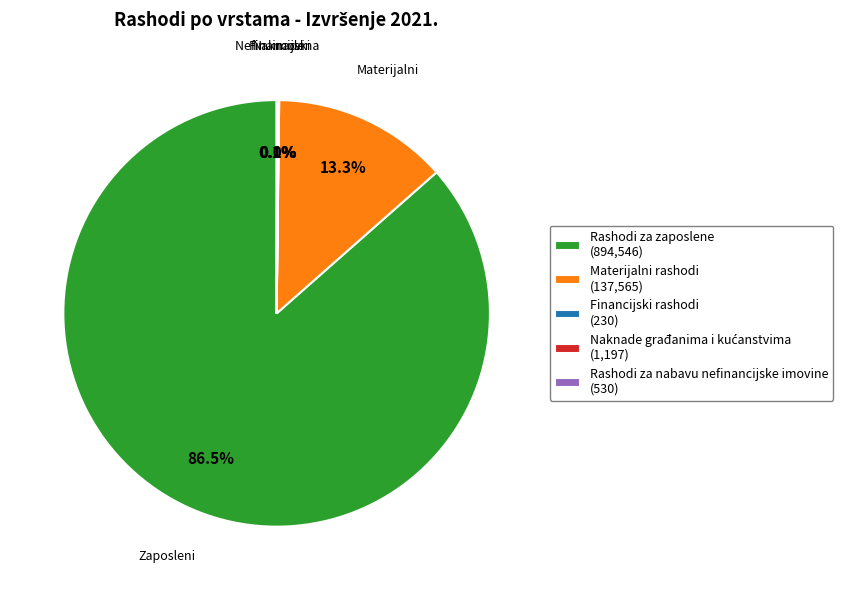

Does Rashodi za zaposlene (894,546) represent more than half of the total?

Yes